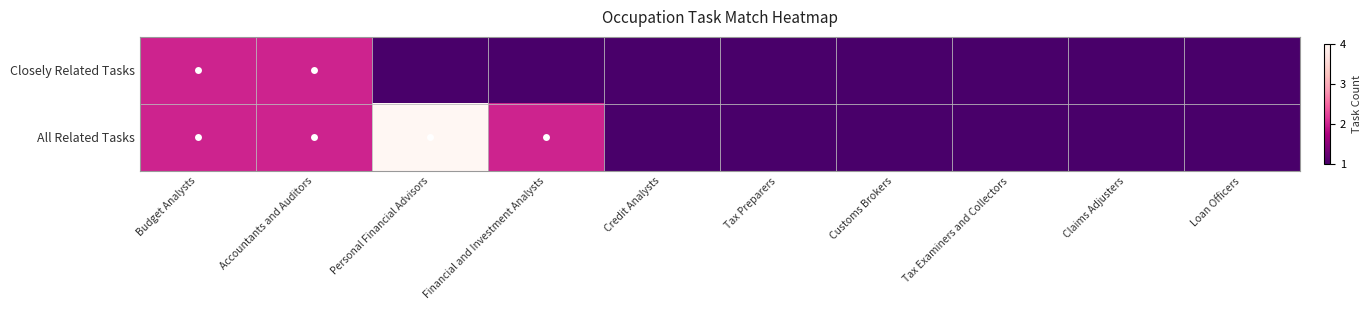

Which has a higher value, Tax Examiners and Collectors or Credit Analysts?

Tax Examiners and Collectors